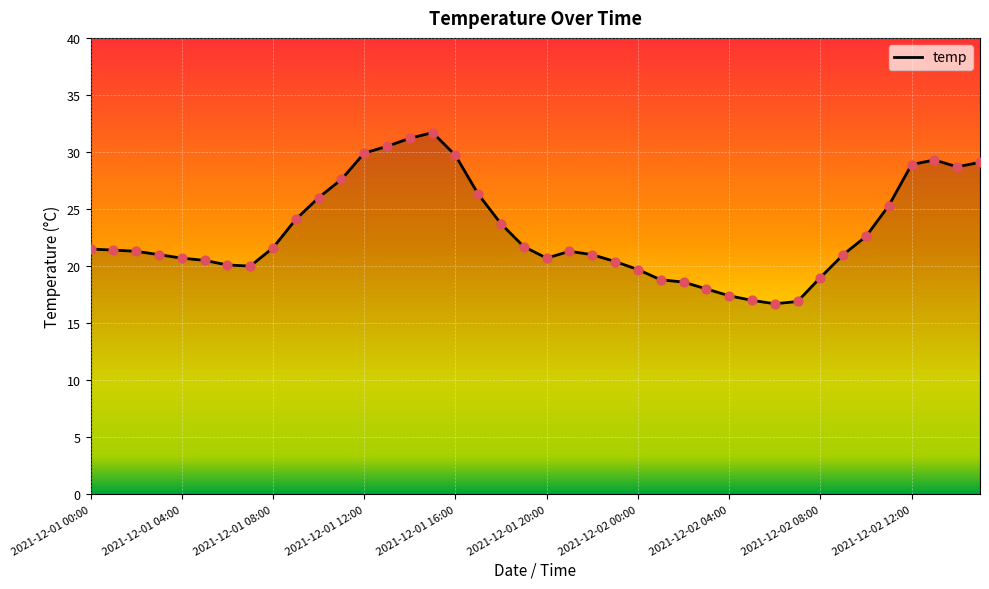

What is the greatest value displayed?

31.7